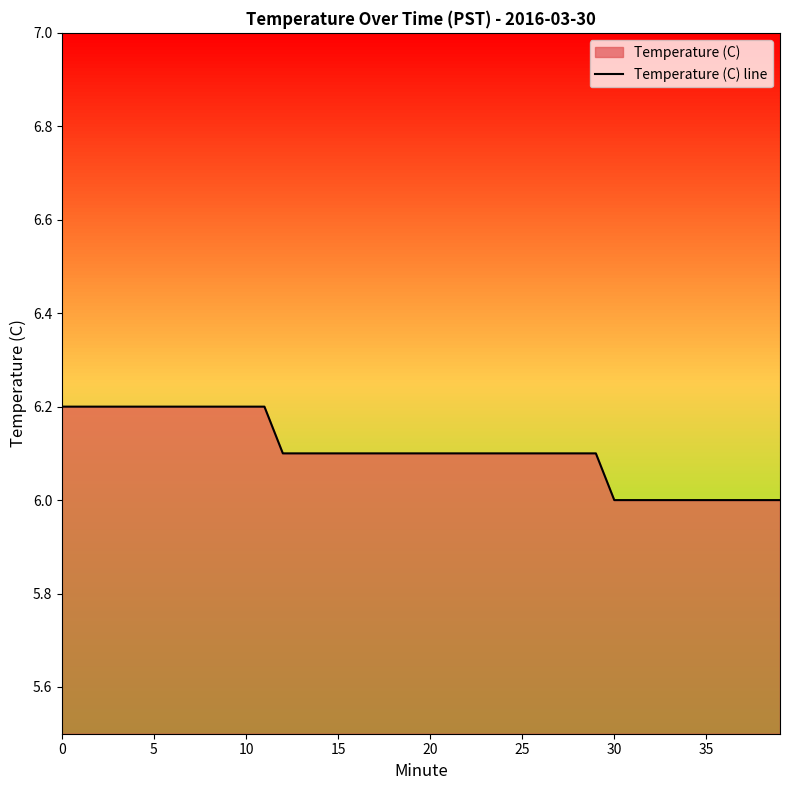

What is the approximate value at 25?

6.1